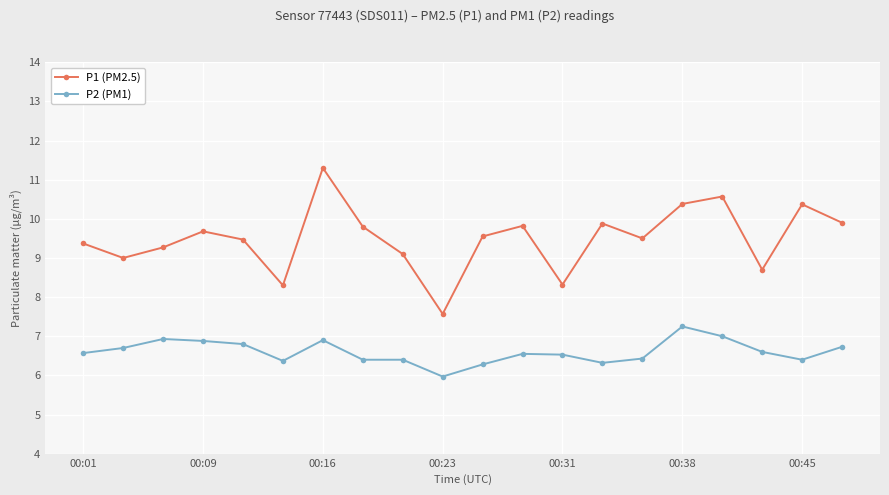

Rank the series by their maximum value, from lowest to highest.

P2 (PM1), P1 (PM2.5)